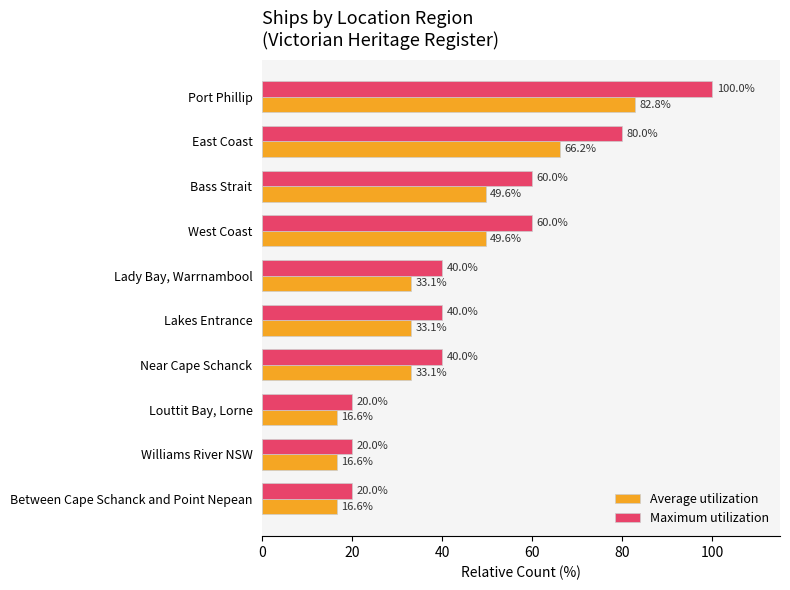

What value does the Maximum utilization series have at Williams River NSW?

20.0